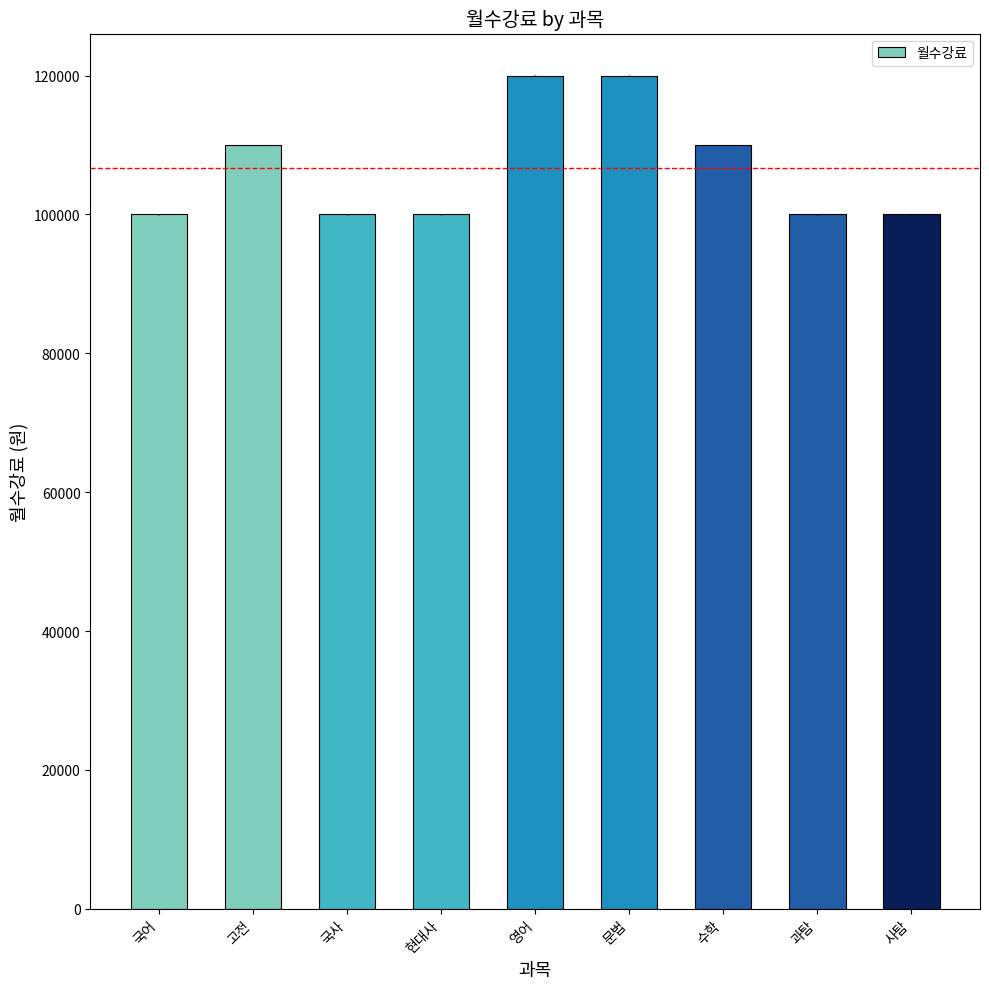

Reading right to left, what are all the values shown in this chart?

사탐=100000	과탐=100000	수학=110000	문법=120000	영어=120000	현대사=100000	국사=100000	고전=110000	국어=100000